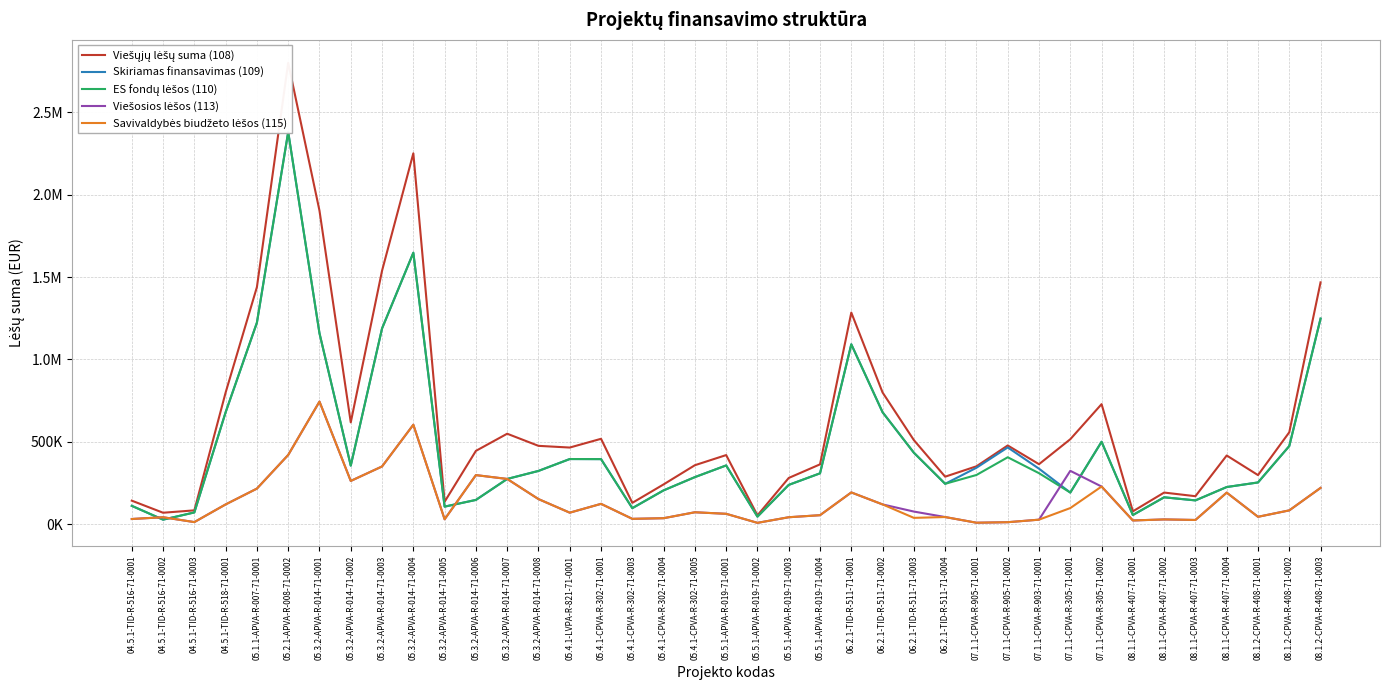

What is the difference between the ES fondų lėšos (110) values at 08.1.2-CPVA-R-408-71-0003 and 06.2.1-TID-R-511-71-0002?

568261.9